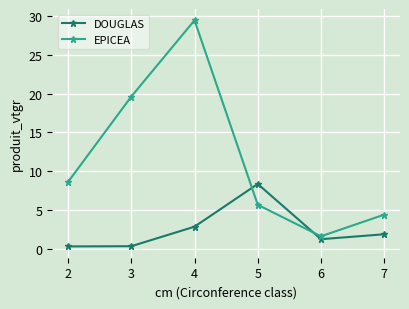

The EPICEA series shows 29.4 at 4. True or false?

True